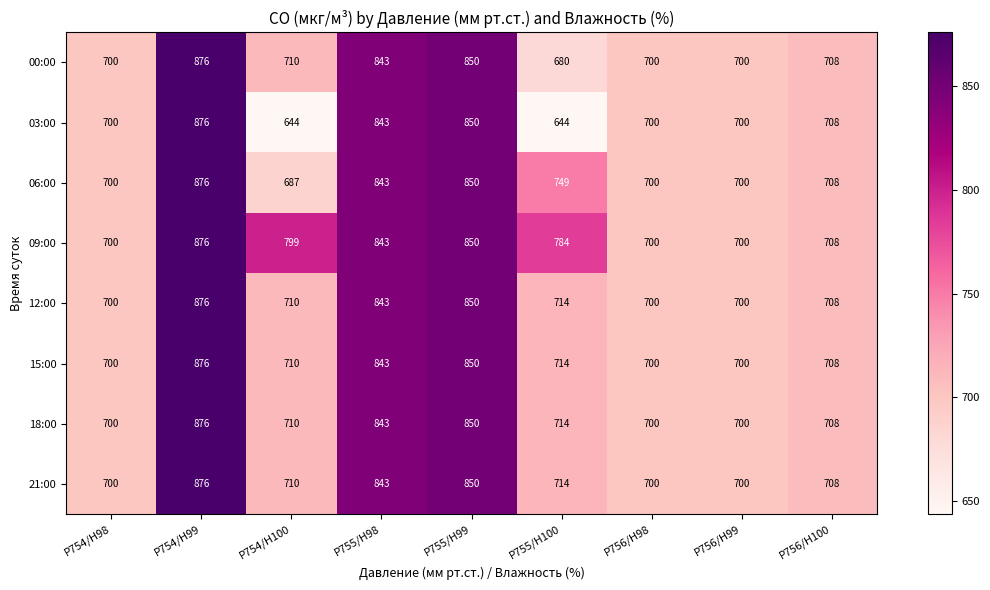

What is the approximate value of 06:00 at P756/H99, to the nearest 5?

700